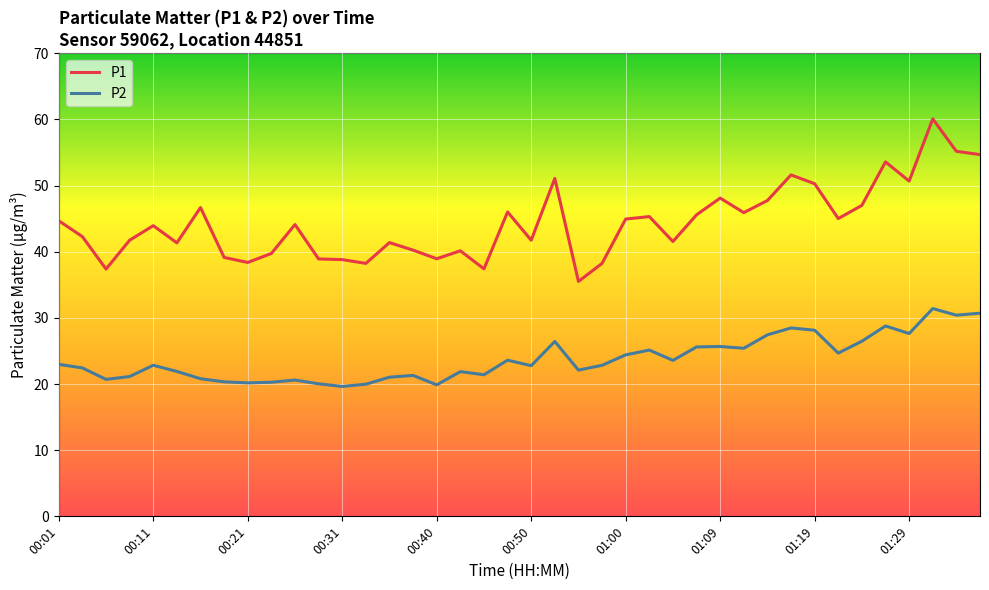

What is the smallest value displayed?

19.6